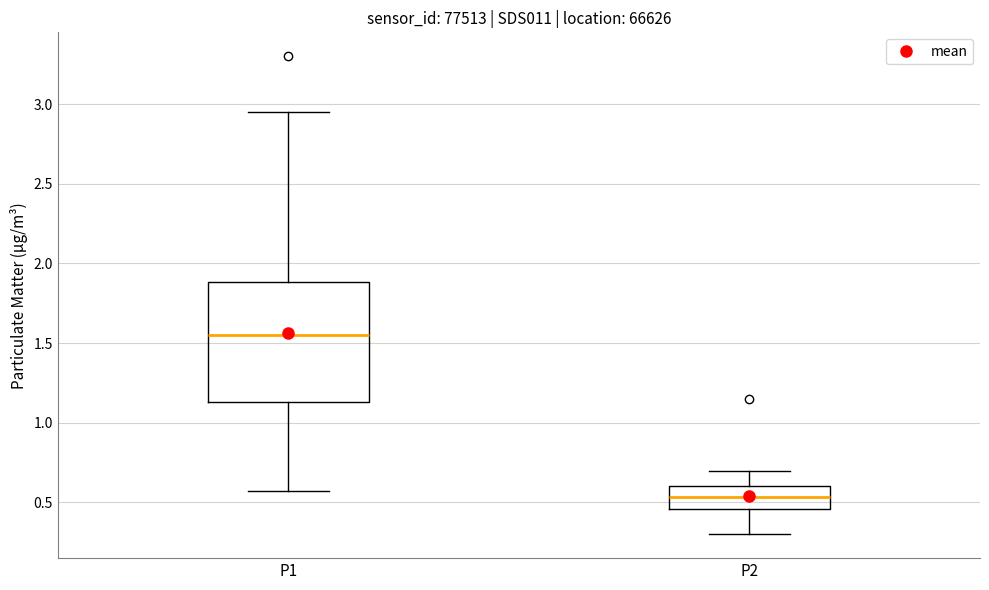

Comparing the boxes themselves (not the whiskers), which one is the tallest?

P1